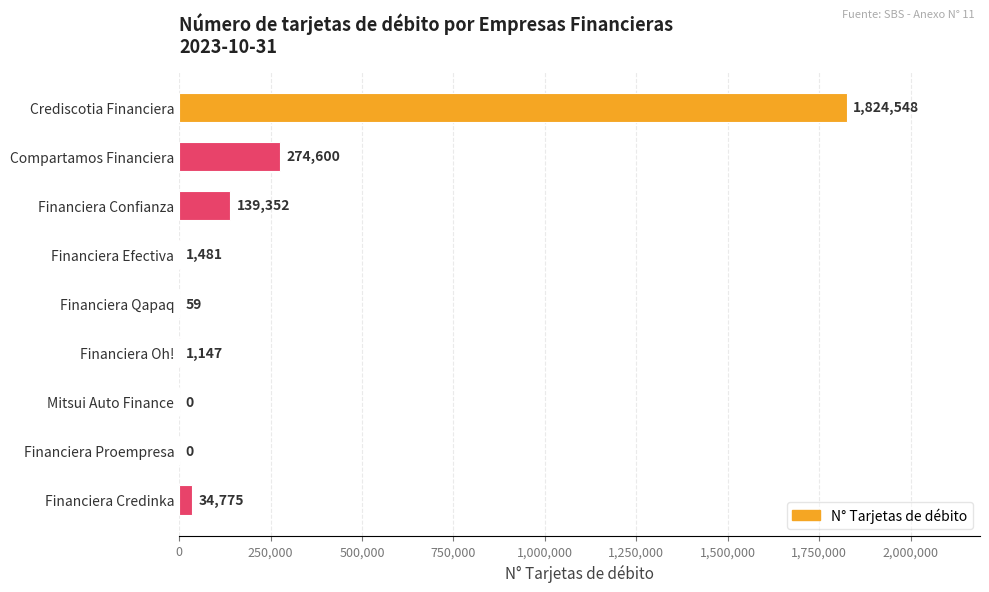

True or false: the data shows 0 at Financiera Proempresa.

True